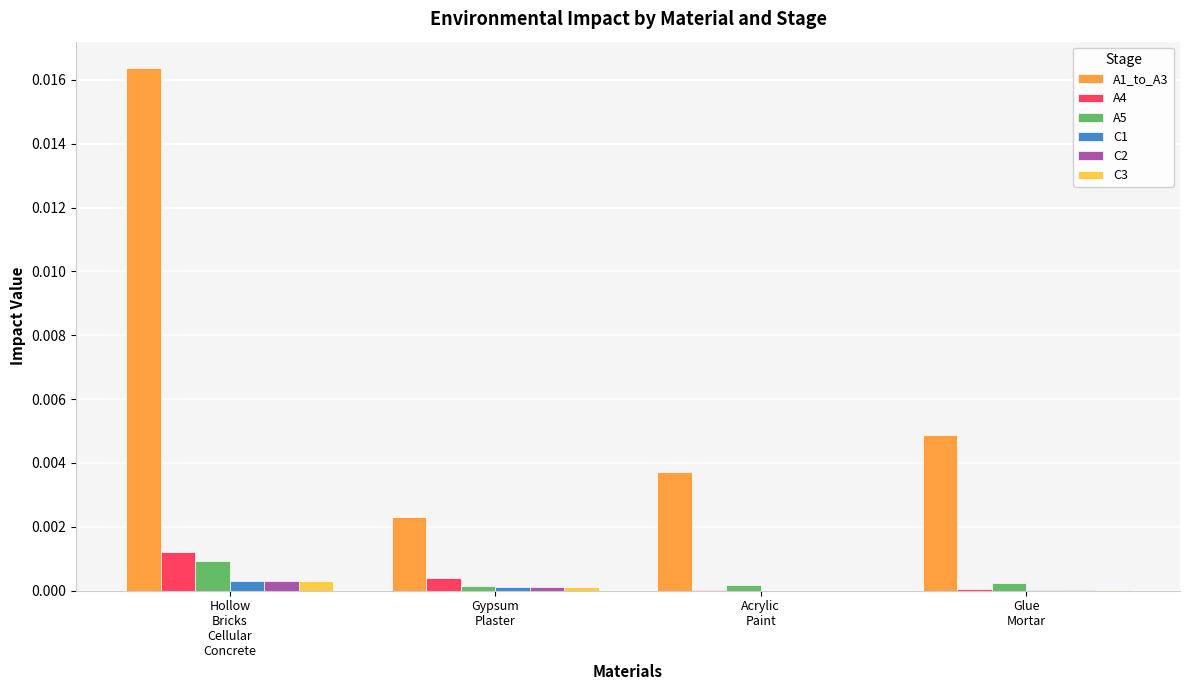

How many series are shown in this chart?

6